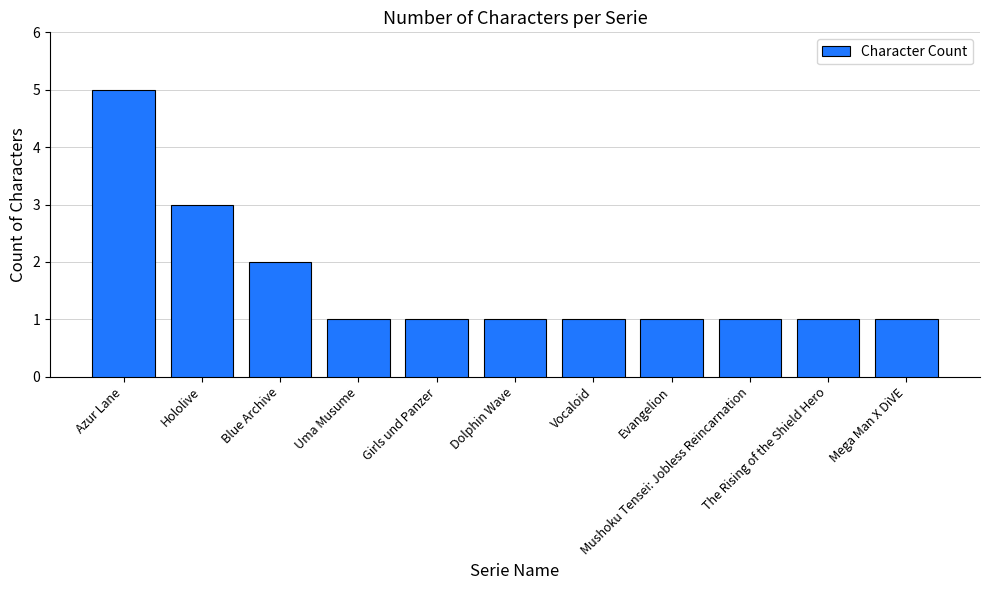

What is the ratio of the value at The Rising of the Shield Hero to the value at Mega Man X DiVE?

1.0